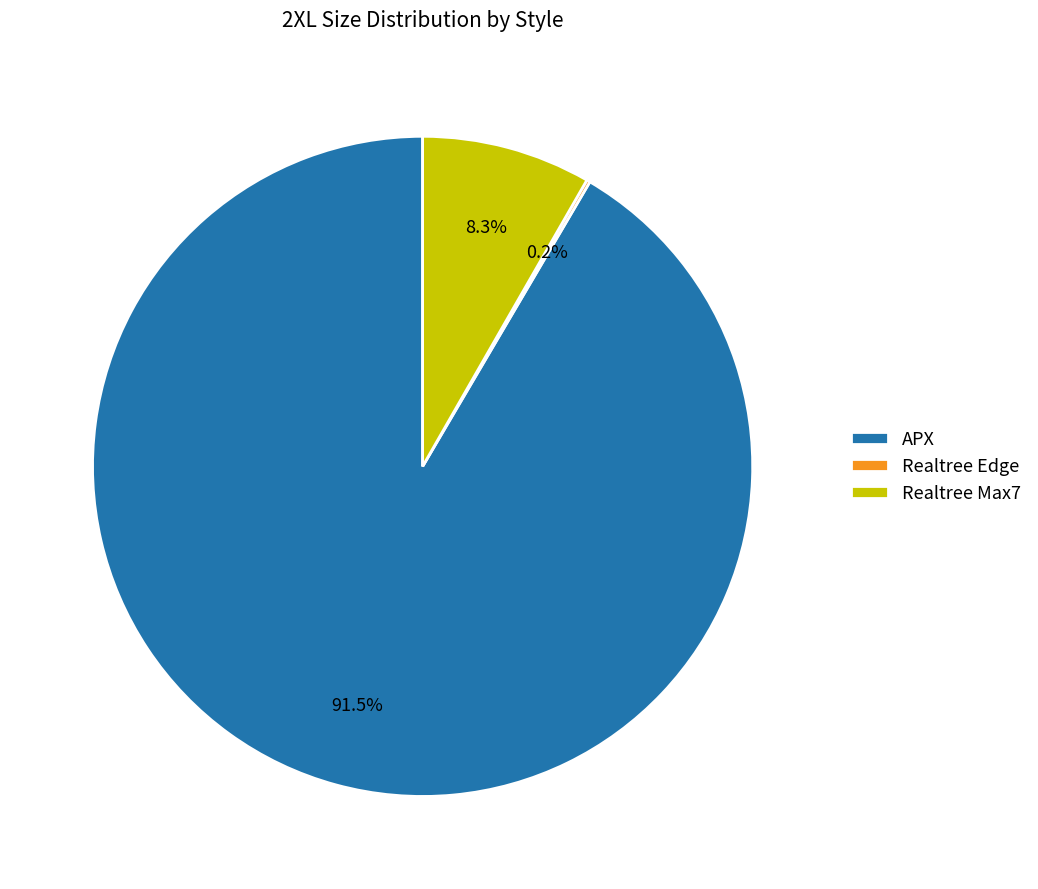

Which slice is the largest?

APX